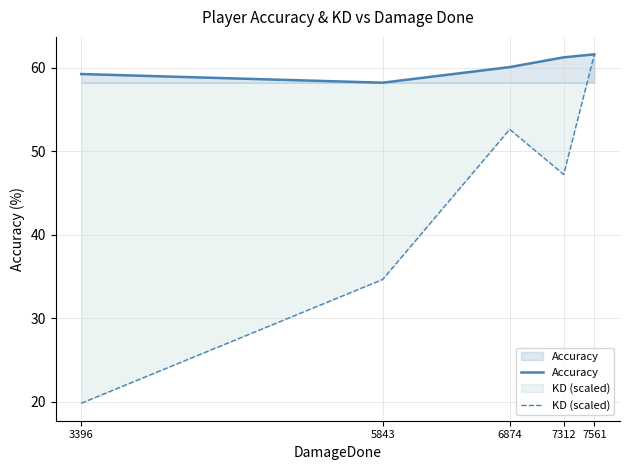

How many lines are shown in the chart?

2